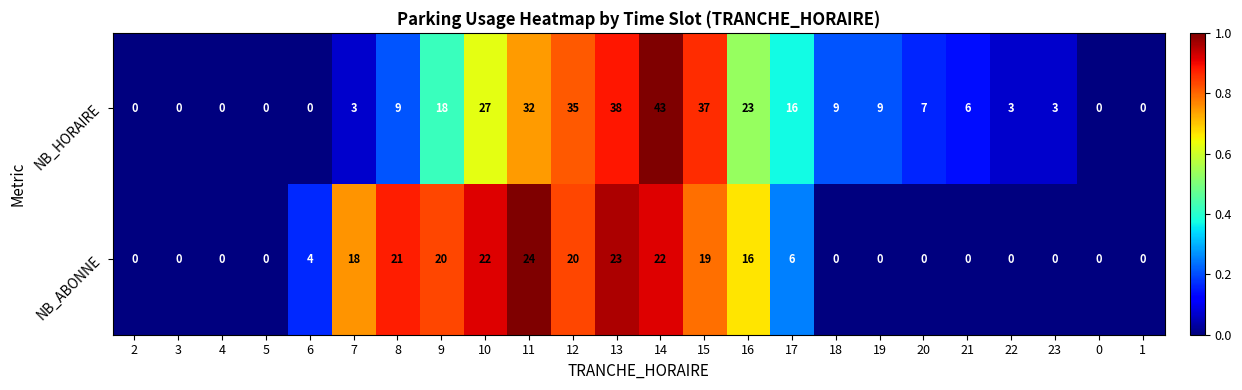

The NB_ABONNE series shows 0 at 23. True or false?

True